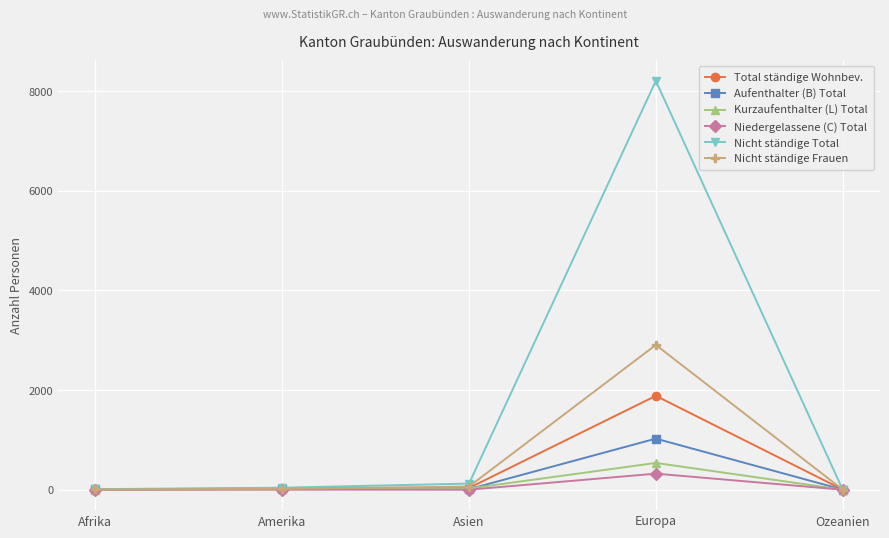

How many lines are shown in the chart?

6